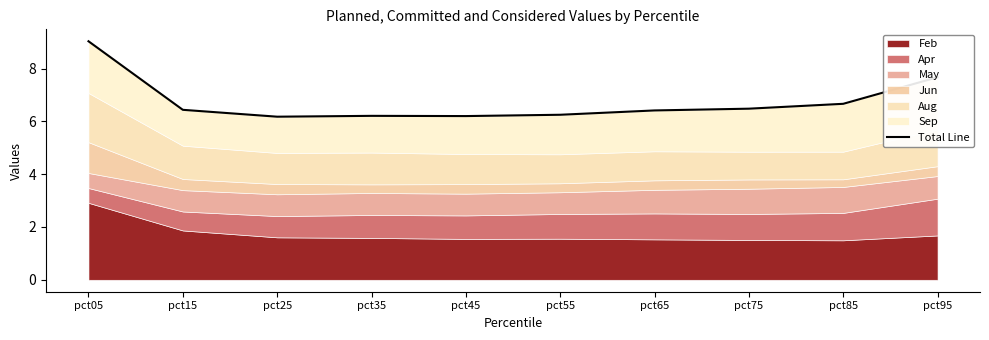

Which has a higher value, pct55 or pct95?

pct95